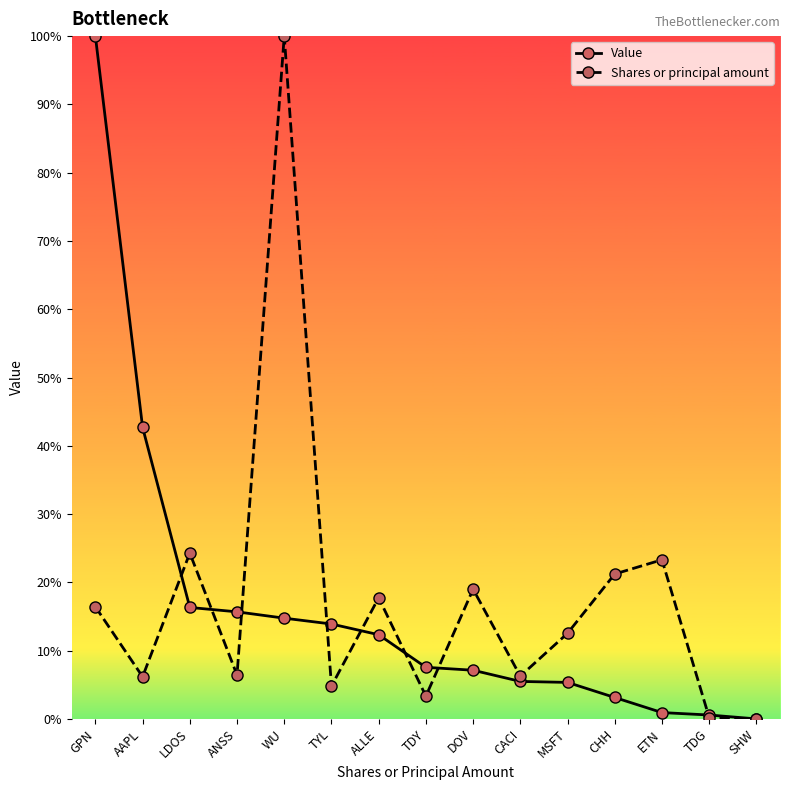

True or false: Shares or principal amount and Value intersect in this chart.

True